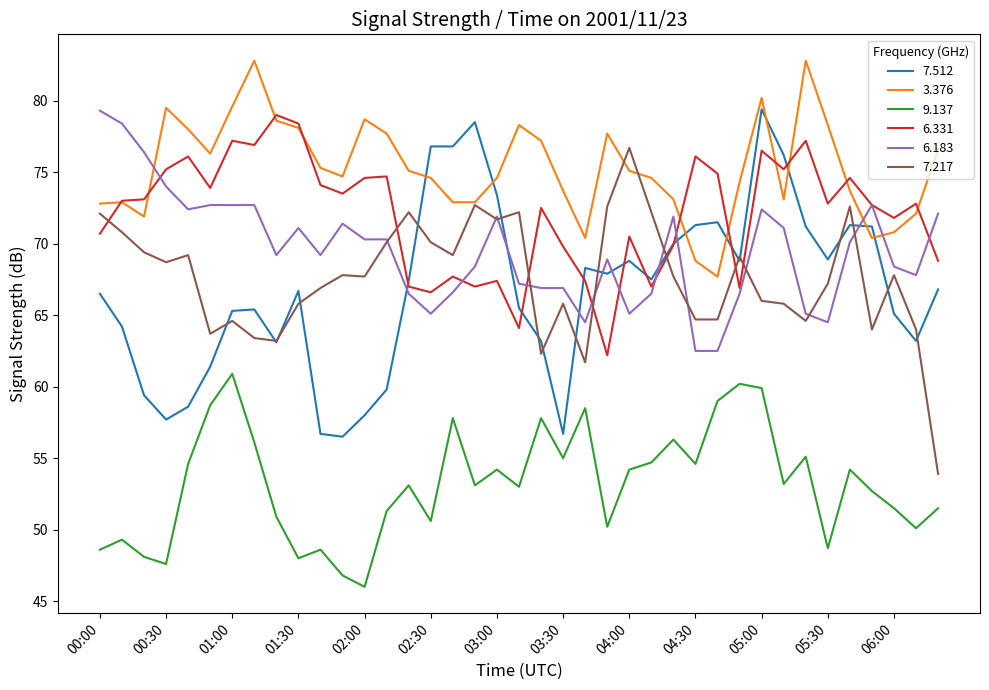

How many intersections are there between 7.512 and 3.376?

8